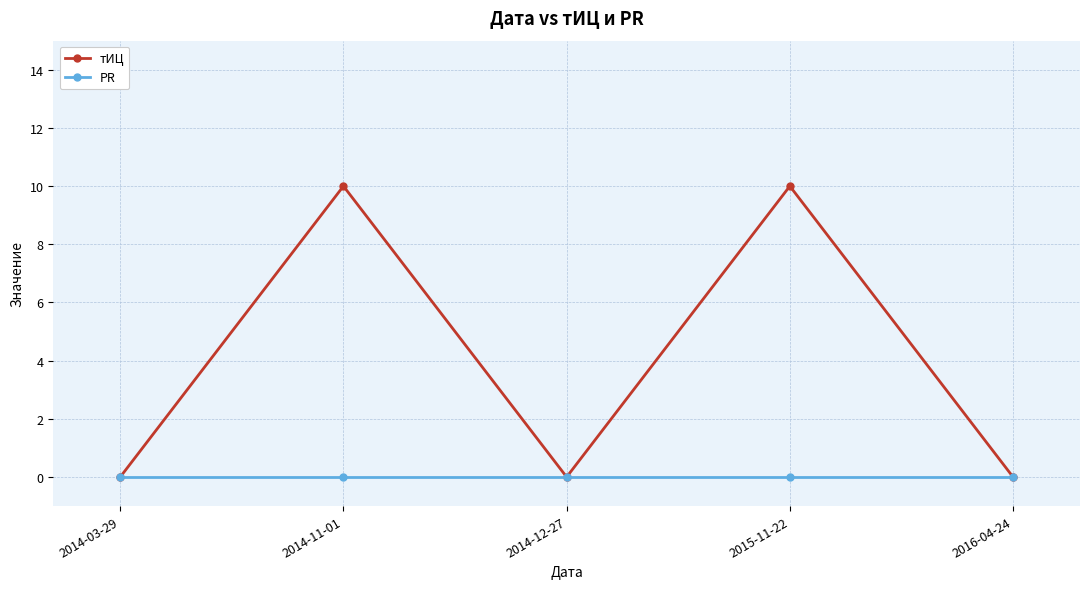

Is this an area chart (filled region under the line)?

No